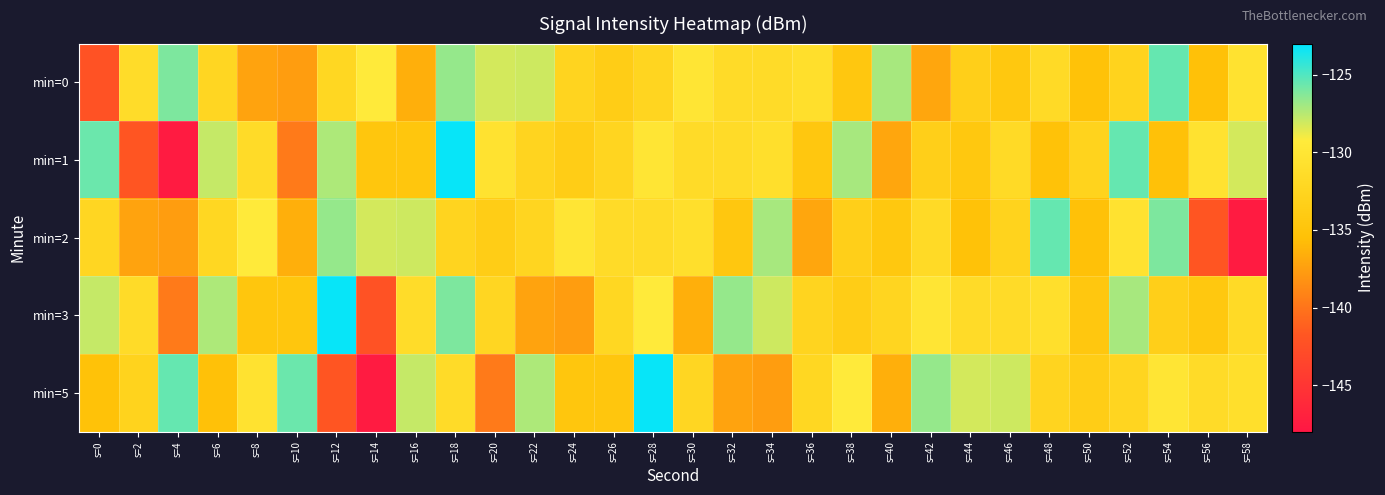

Which series has the widest spread of values?

min=1